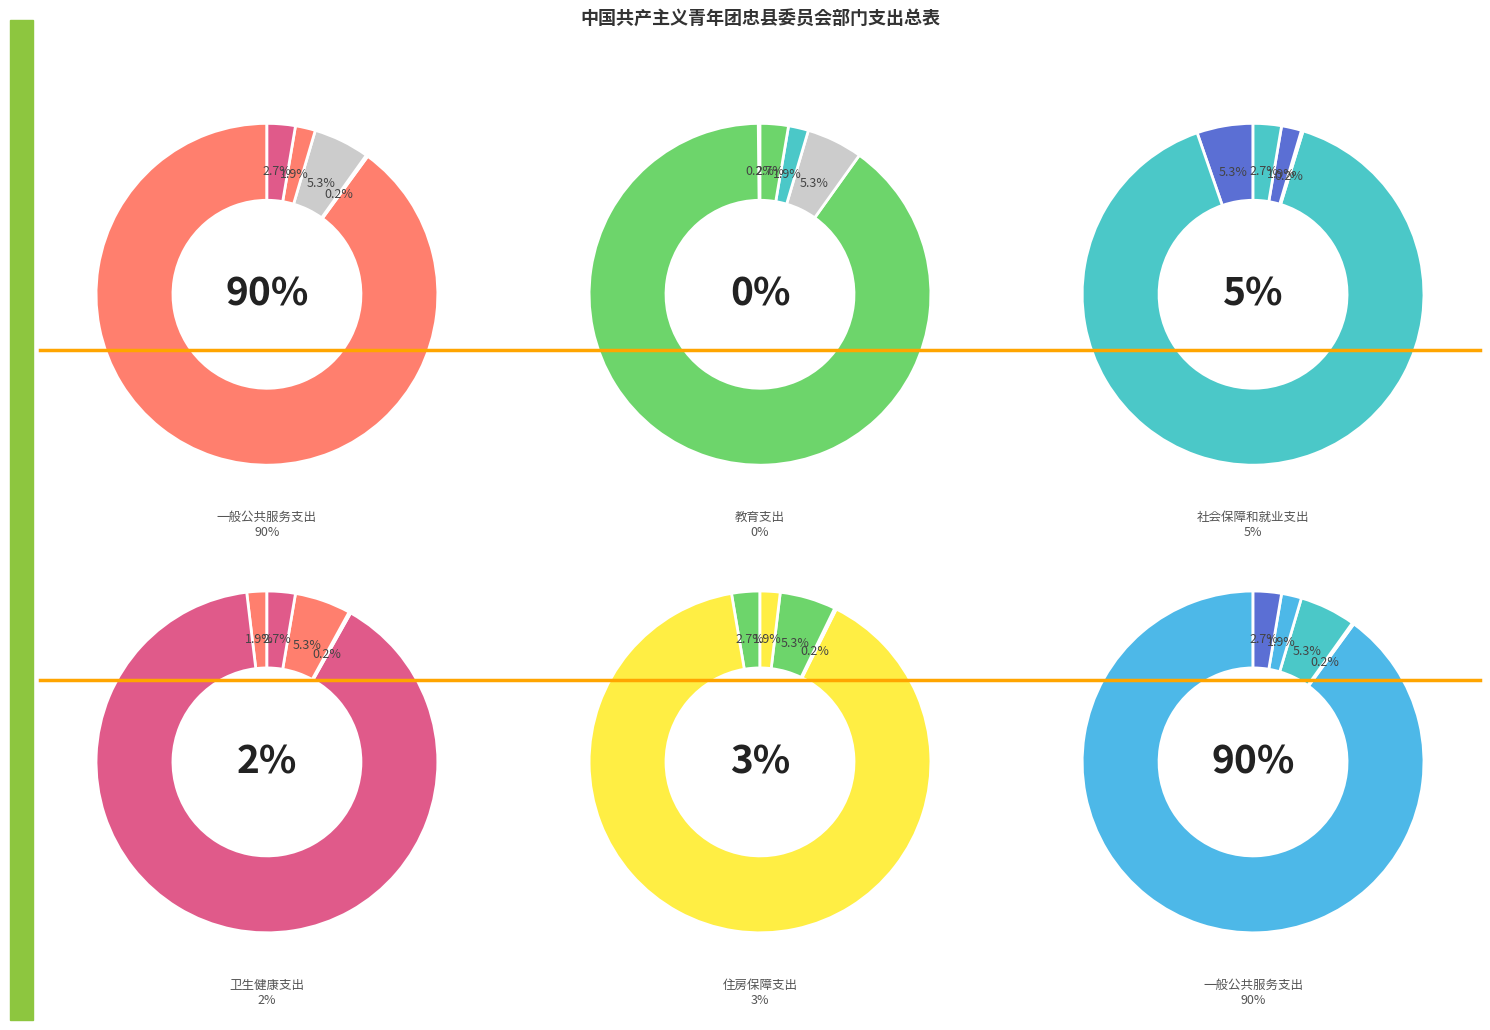

To the nearest percent, what is the difference between the largest and smallest slice percentages?

90%